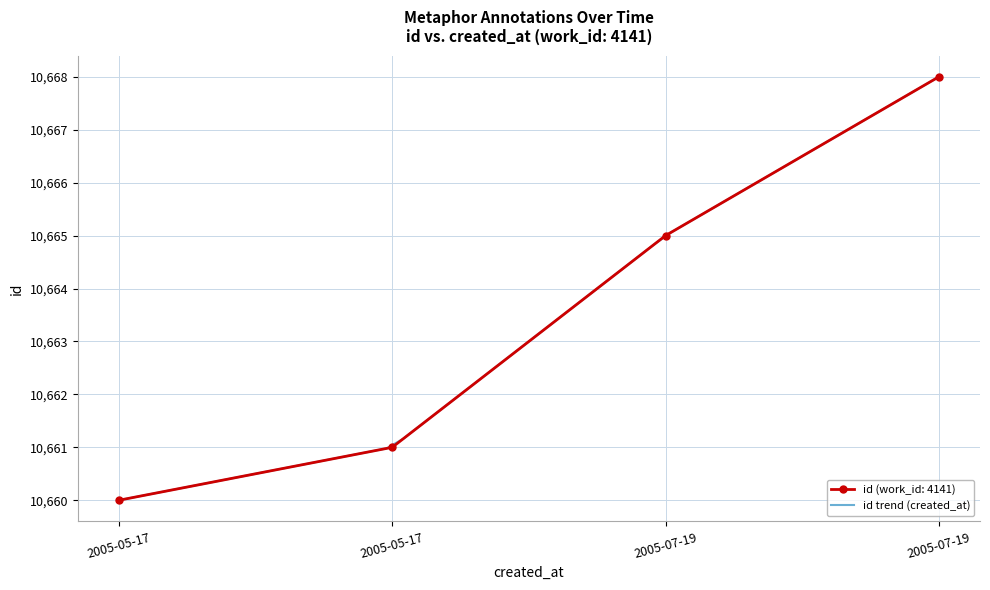

What is the maximum value shown in the chart?

10668